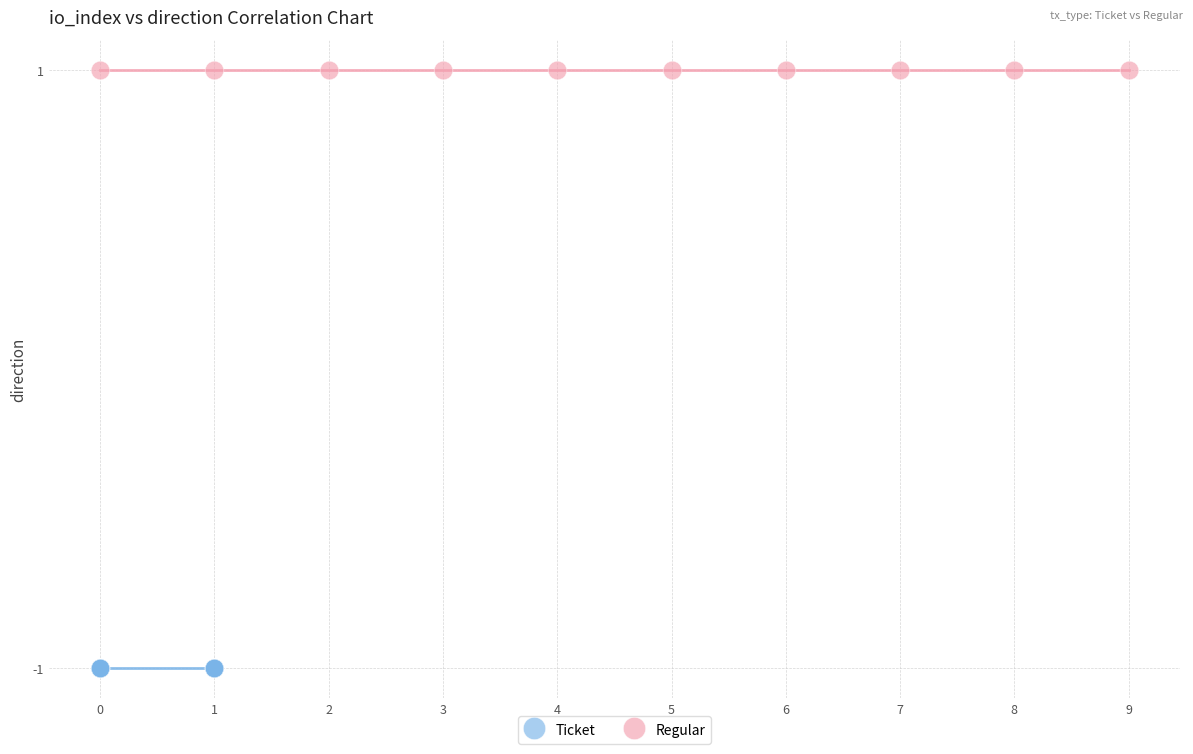

Which series contains the lowest Y value?

Ticket